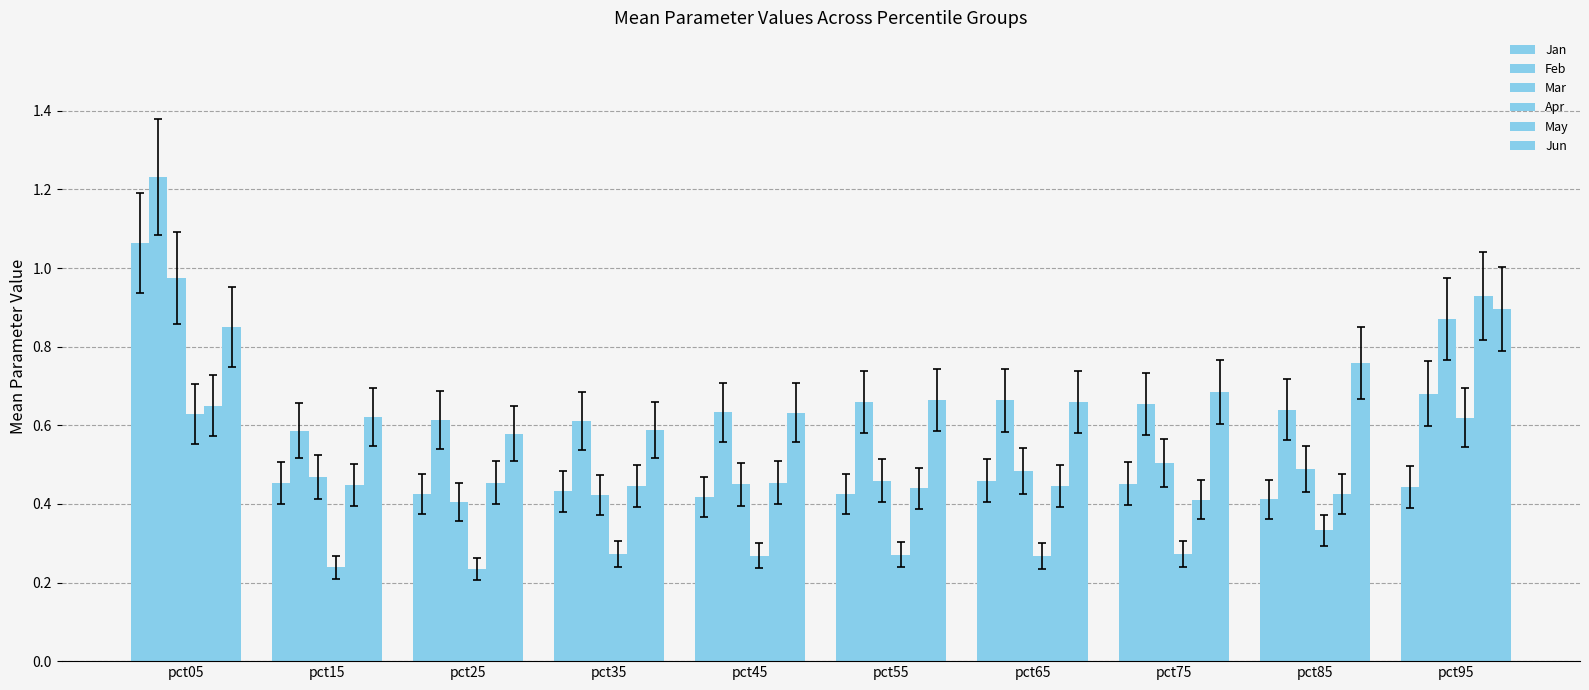

Is it true that Jun equals 0.2 at pct05?

False